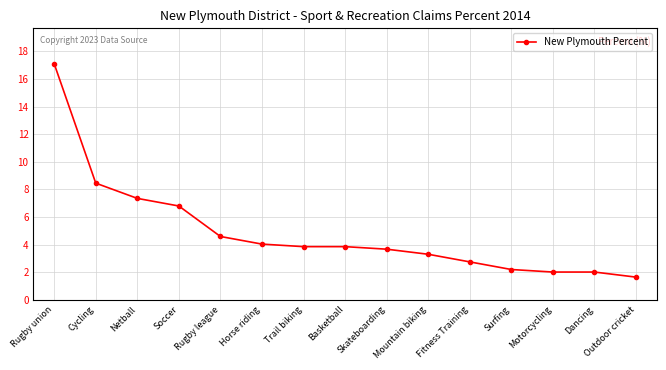

Reading left to right, what are all the values shown in this chart?

Rugby union=17.1	Cycling=8.5	Netball=7.4	Soccer=6.8	Rugby league=4.6	Horse riding=4.0	Trail biking=3.9	Basketball=3.9	Skateboarding=3.7	Mountain biking=3.3	Fitness Training=2.8	Surfing=2.2	Motorcycling=2.0	Dancing=2.0	Outdoor cricket=1.7